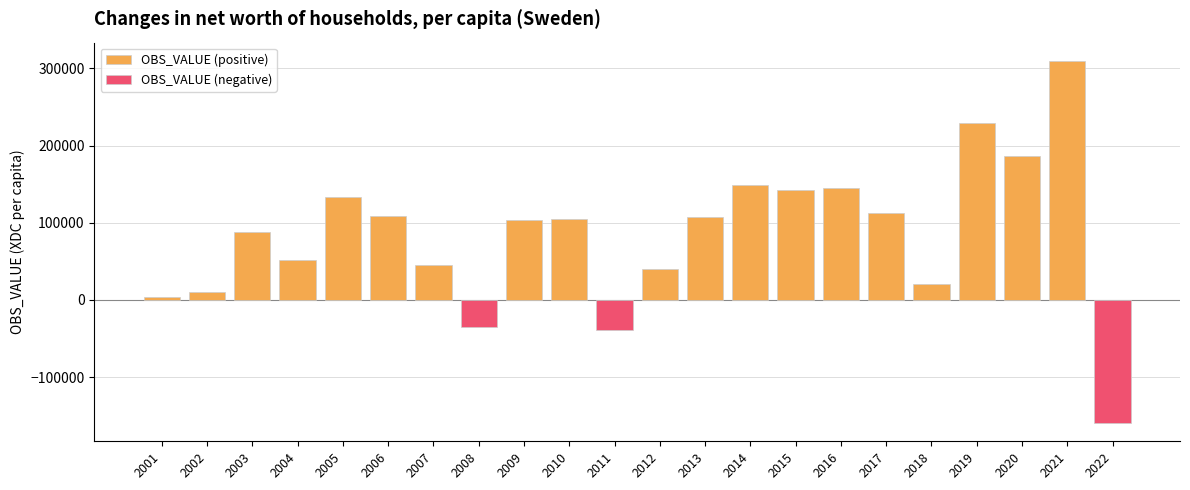

Between 2020 and 2004, which is larger?

2020